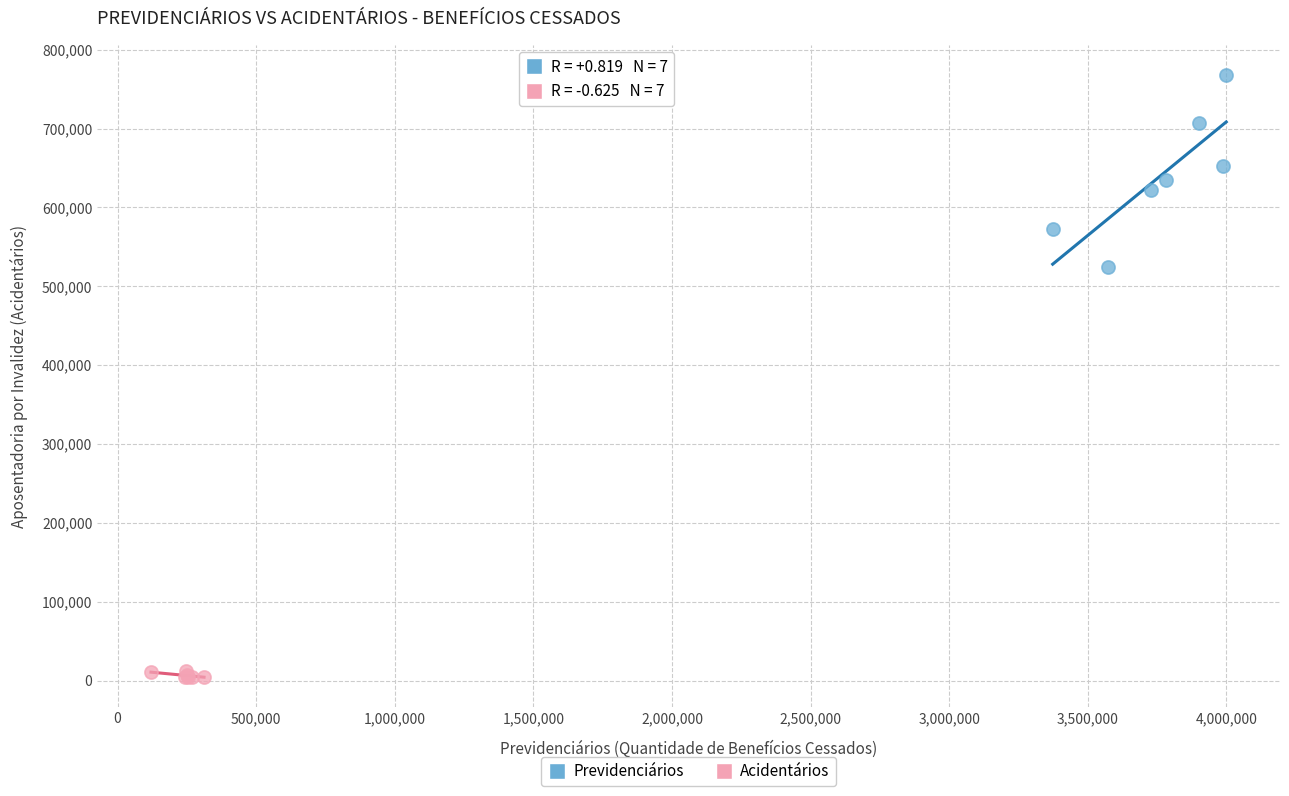

Which series has the widest spread of Y values?

Previdenciários